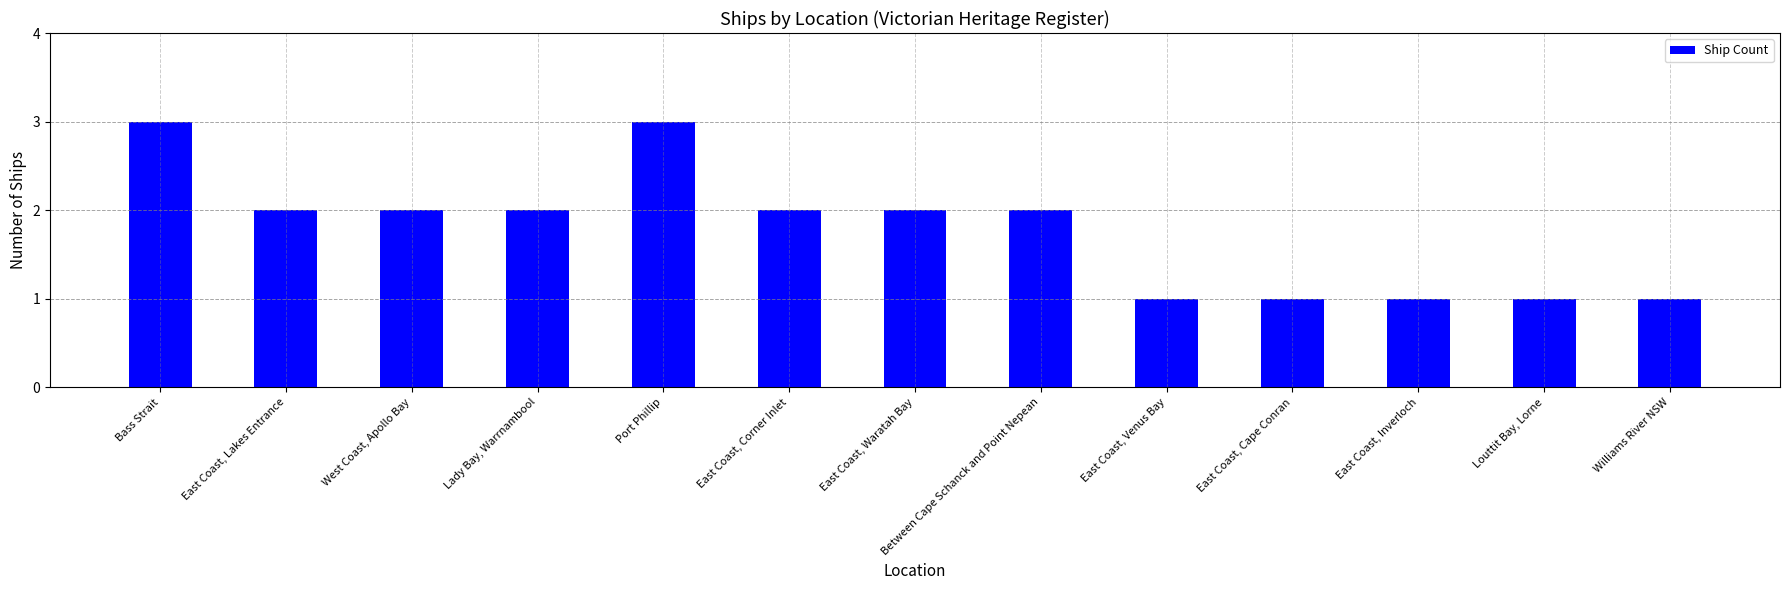

How many data points are less than 2?

5